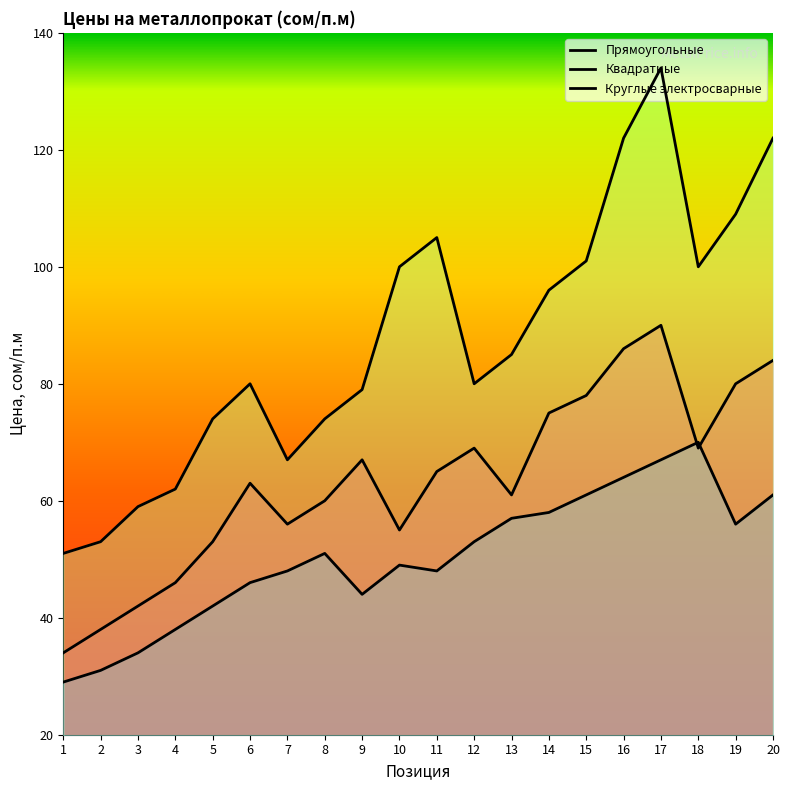

Which series has the largest range (max minus min)?

Круглые электросварные